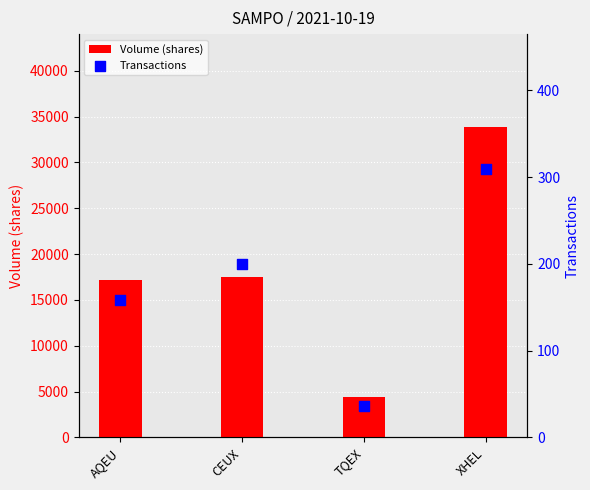

Which series has the largest total across all categories?

Volume (shares)